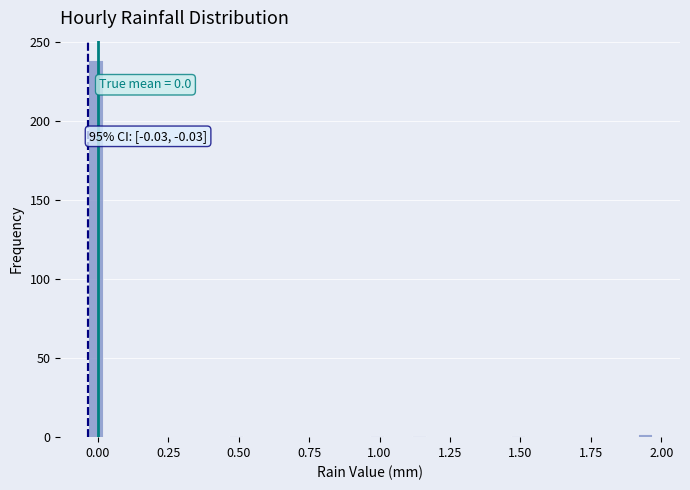

Around what value on the x-axis is the tallest bar? Give the approximate position of its centre, as read against the axis.

0.00